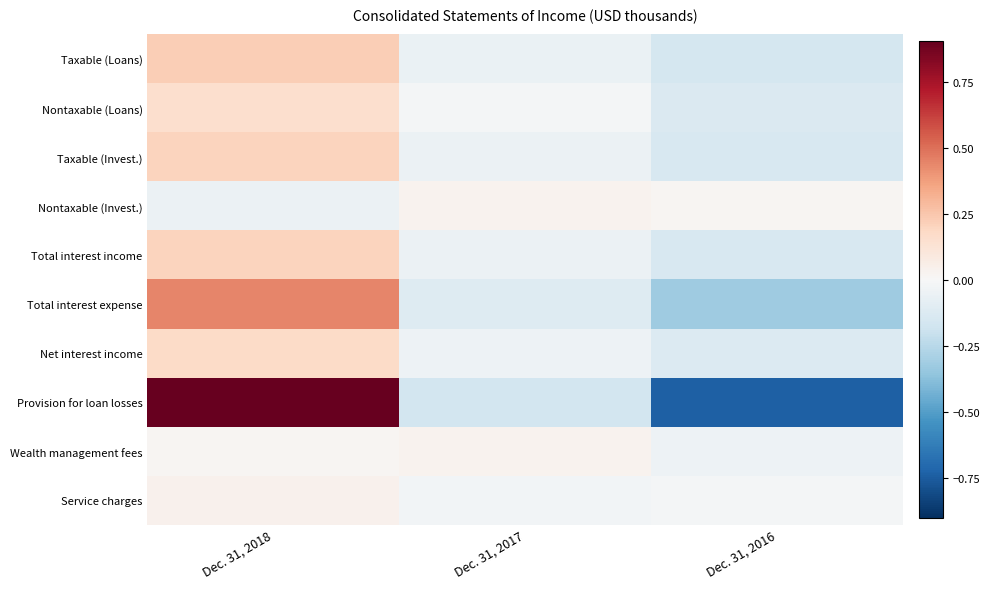

Which has a higher value, Dec. 31, 2018 or Dec. 31, 2016?

Dec. 31, 2018